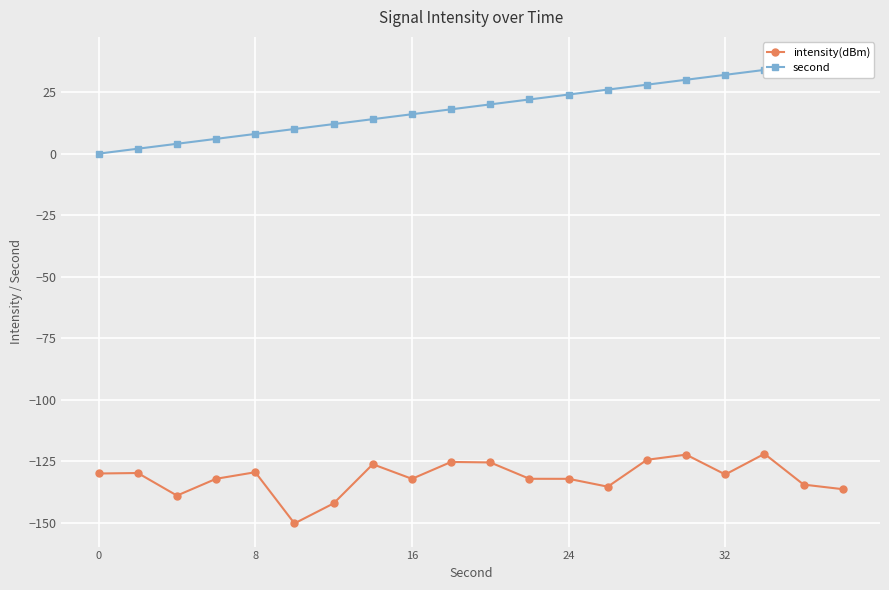

How many values in second are above zero?

19